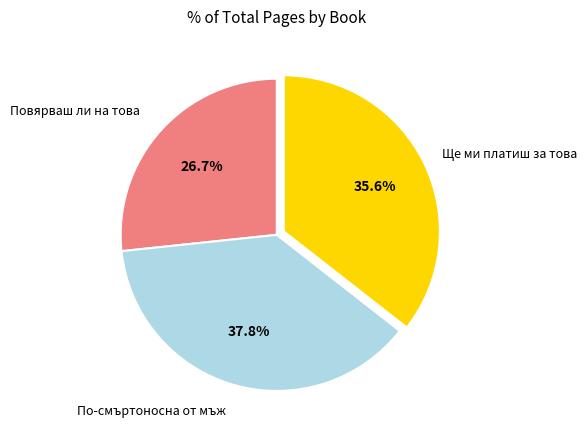

Does any single category account for the majority?

No